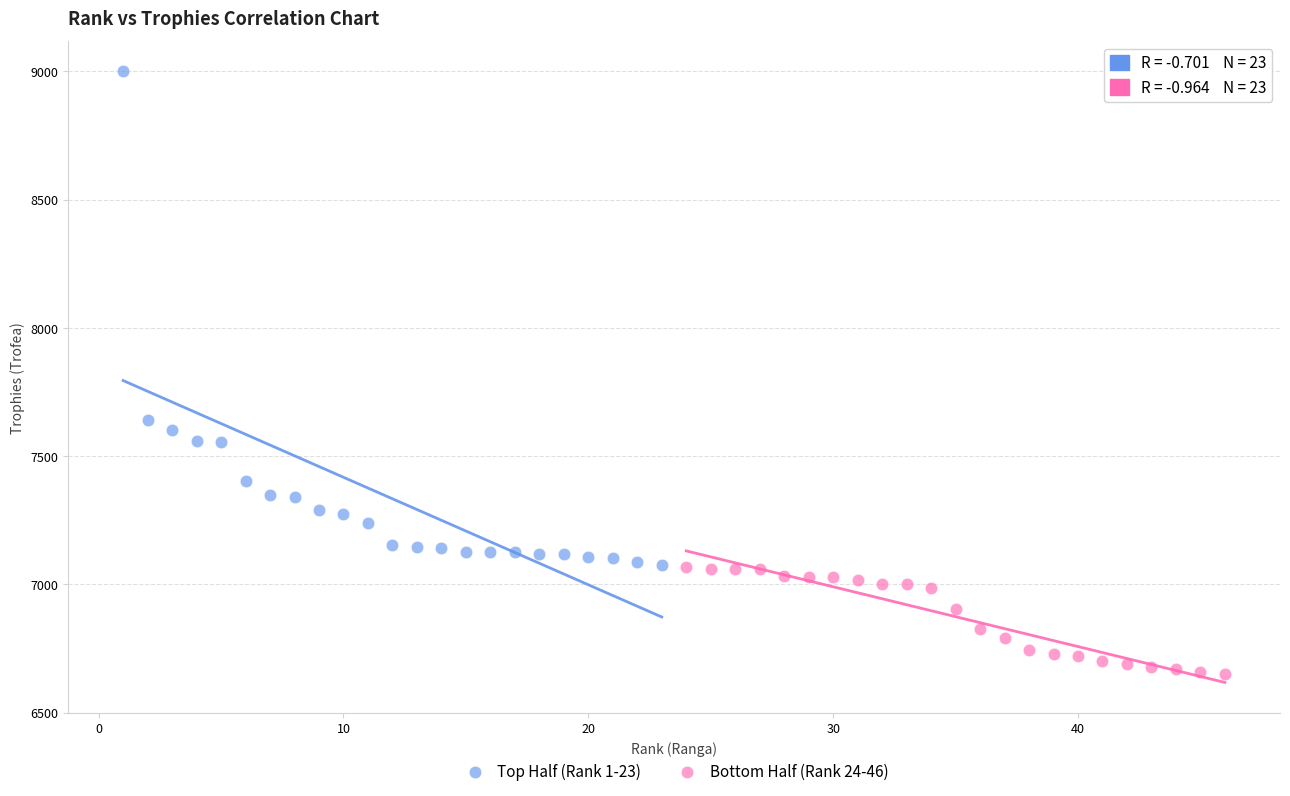

Which series contains the highest Y value?

Top Half (Rank 1-23)